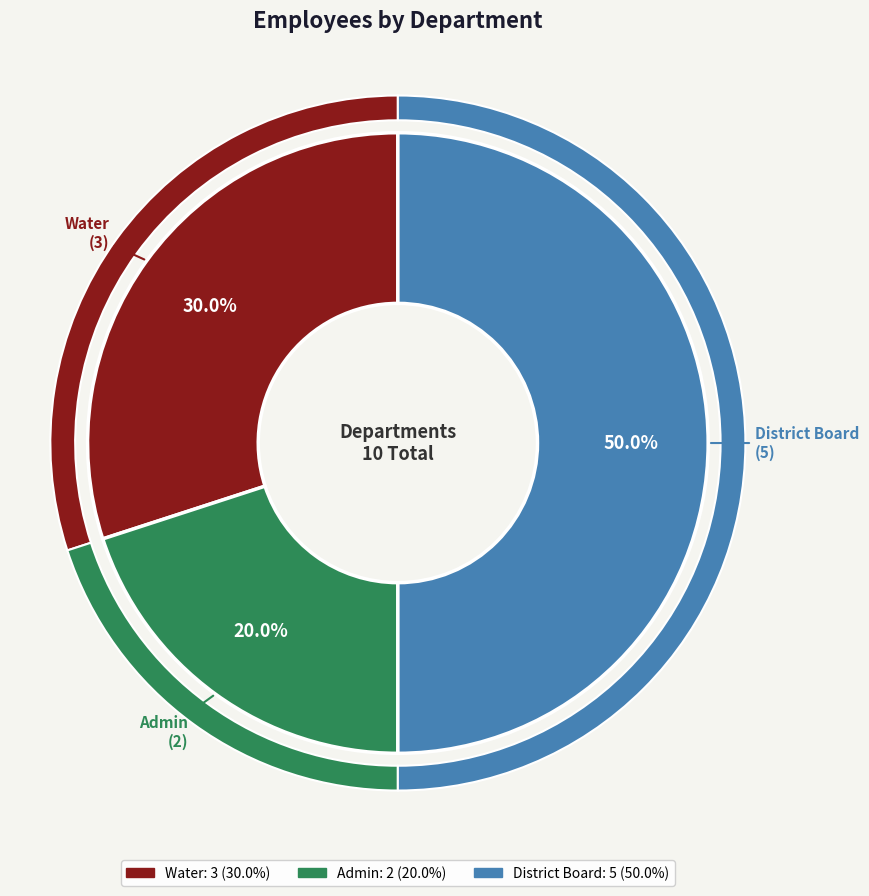

To the nearest percent, what percentage of the pie is District Board?

50%